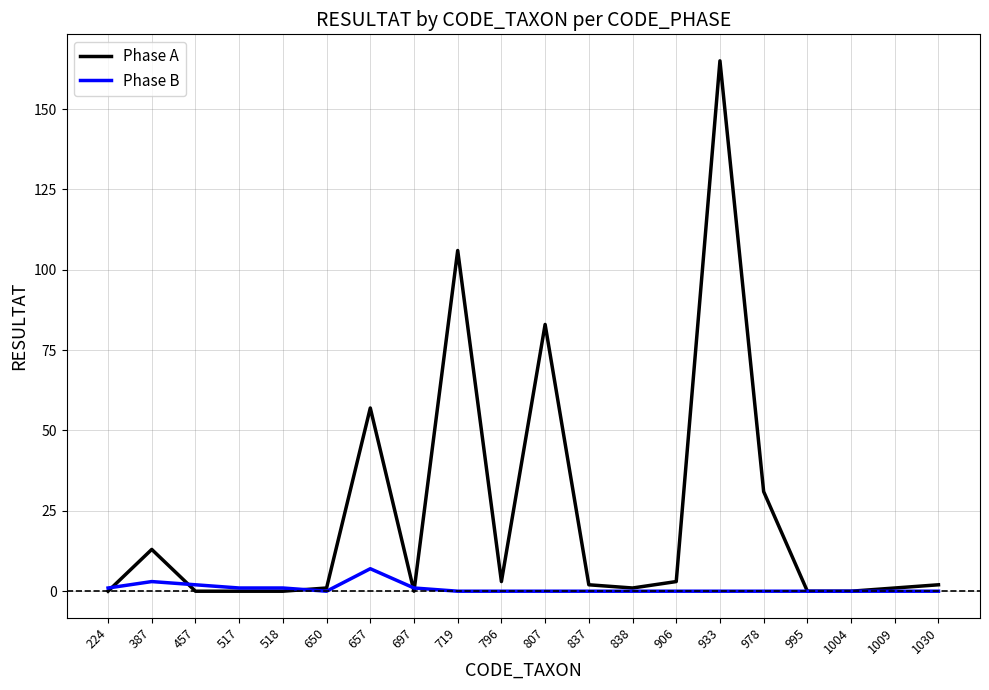

Is this an area chart (filled region under the line)?

No